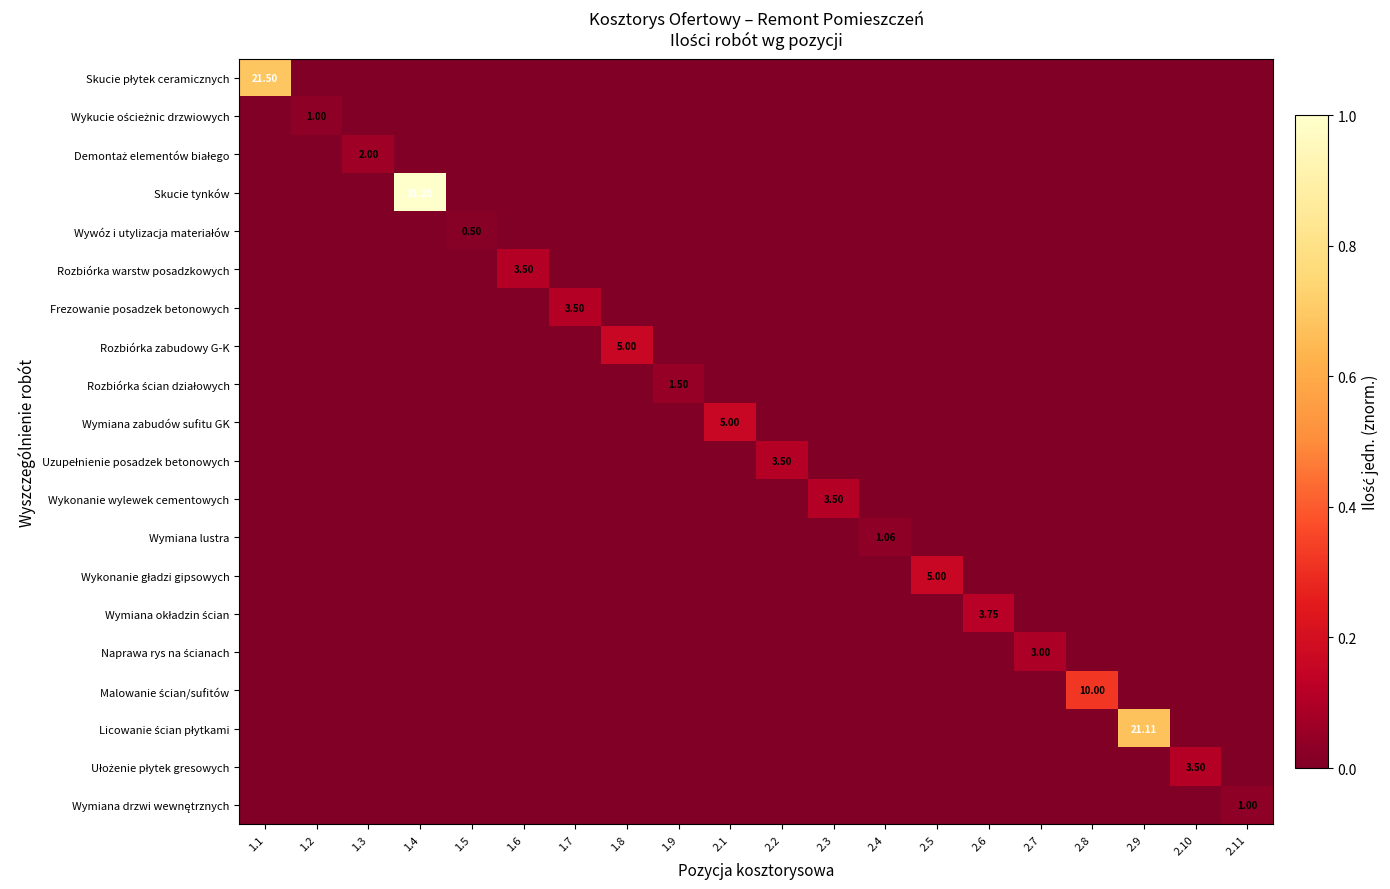

Rank the series at 2.4 from highest to lowest value.

Wymiana lustra, Skucie płytek ceramicznych, Wykucie ościeżnic drzwiowych, Demontaż elementów białego, Skucie tynków, Wywóz i utylizacja materiałów, Rozbiórka warstw posadzkowych, Frezowanie posadzek betonowych, Rozbiórka zabudowy G-K, Rozbiórka ścian działowych, Wymiana zabudów sufitu GK, Uzupełnienie posadzek betonowych, Wykonanie wylewek cementowych, Wykonanie gładzi gipsowych, Wymiana okładzin ścian, Naprawa rys na ścianach, Malowanie ścian/sufitów, Licowanie ścian płytkami, Ułożenie płytek gresowych, Wymiana drzwi wewnętrznych